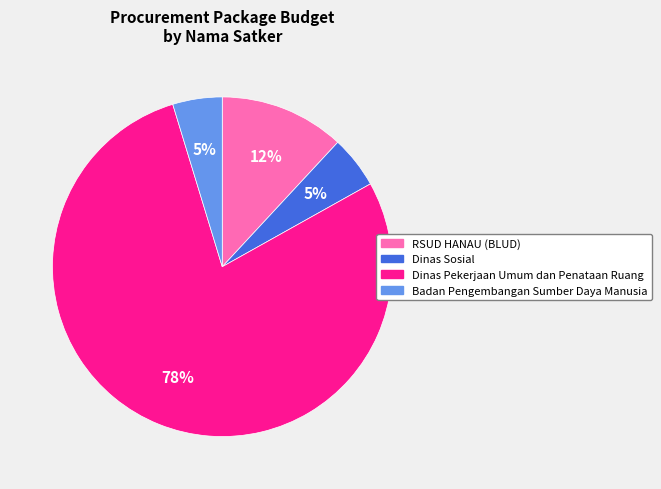

True or false: Dinas Pekerjaan Umum dan Penataan Ruang accounts for 85% of the total.

False